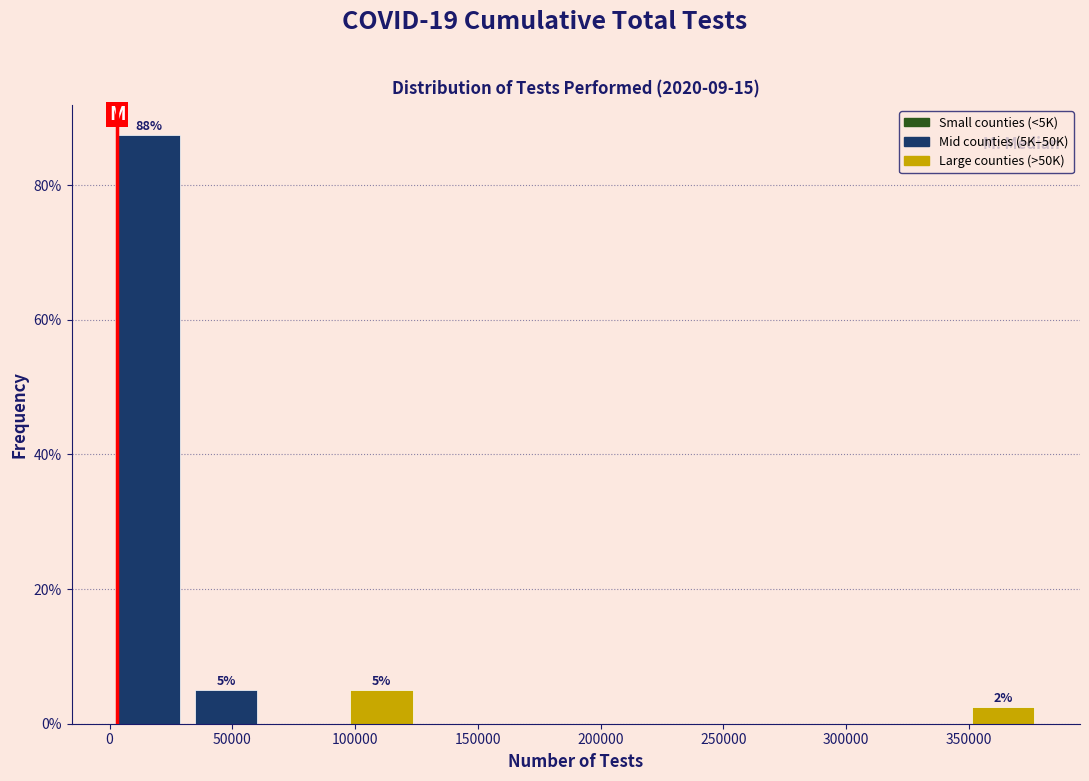

Which range on the x-axis has the tallest bar?

0 to 30000